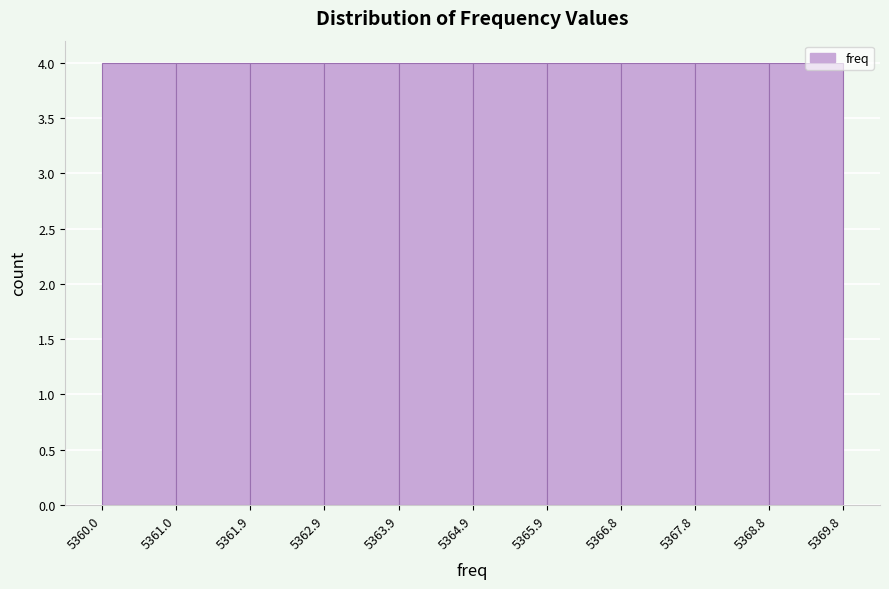

Reading left to right, list every bar in this chart as the range it spans on the x-axis followed by its height. The values are not printed on the chart, so give them approximately, as read against the axis.

5360.0 to 5361.0: 4
5361.0 to 5361.9: 4
5361.9 to 5362.9: 4
5362.9 to 5363.9: 4
5363.9 to 5364.9: 4
5364.9 to 5365.9: 4
5365.9 to 5366.8: 4
5366.8 to 5367.8: 4
5367.8 to 5368.8: 4
5368.8 to 5369.8: 4